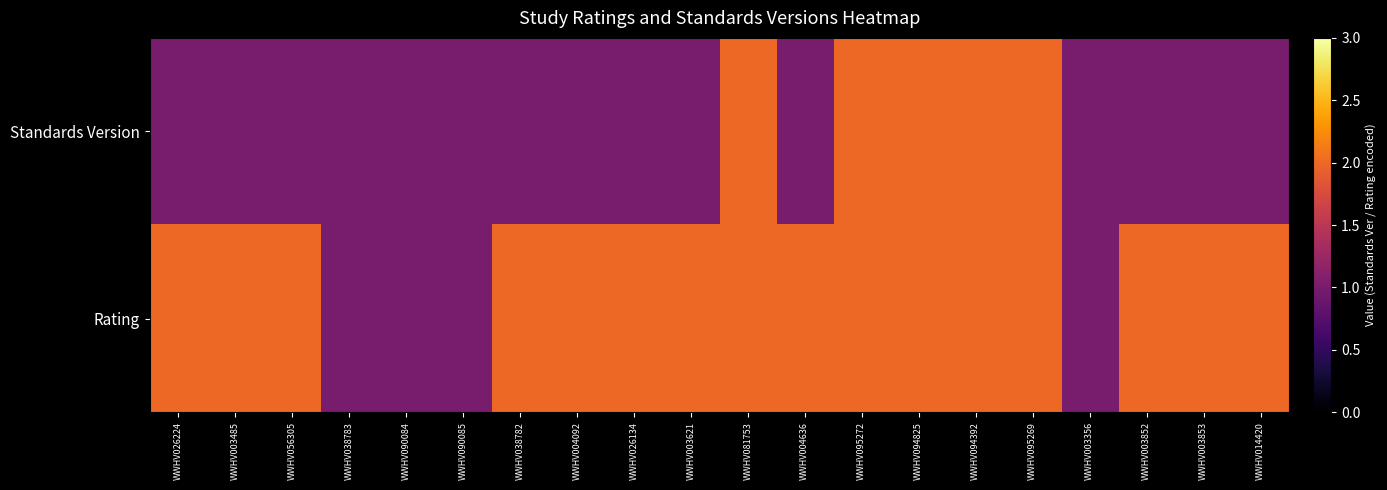

Which series changed the most between WWHV038783 and WWHV090085?

Standards Version